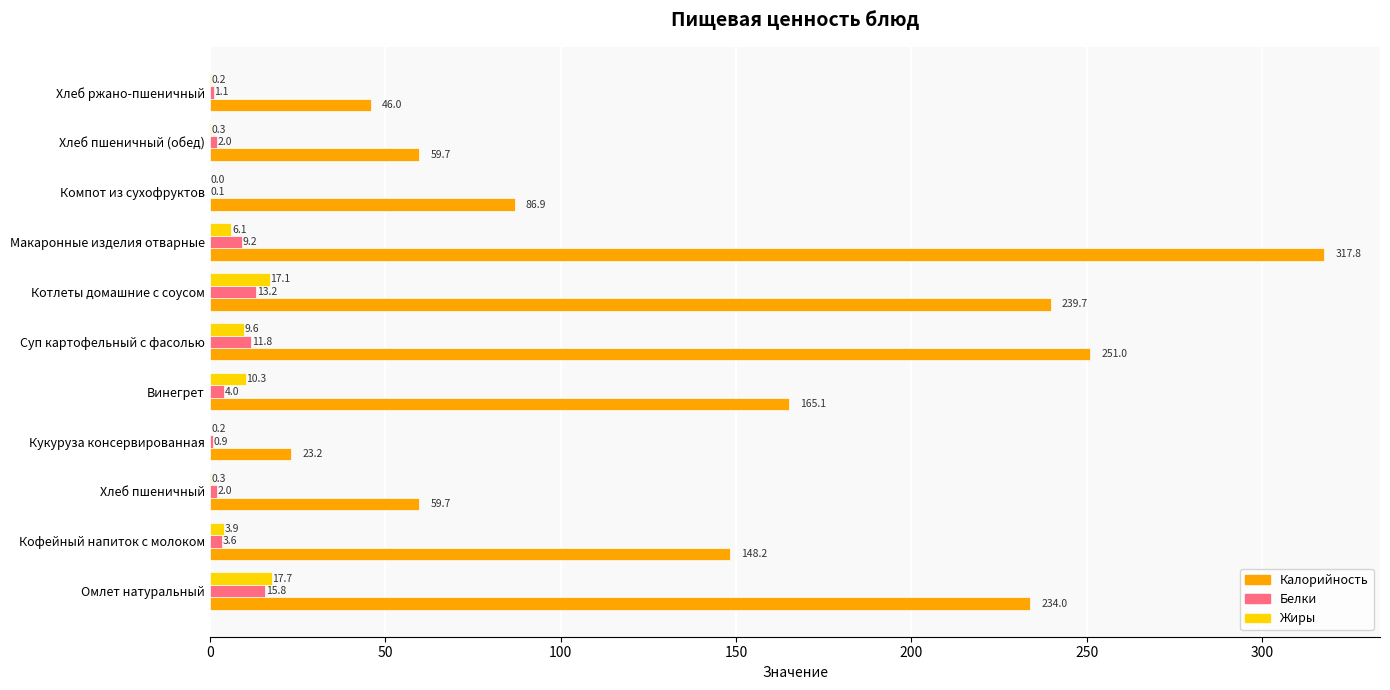

Is it true that Жиры equals 0.3 at Хлеб пшеничный (обед)?

True